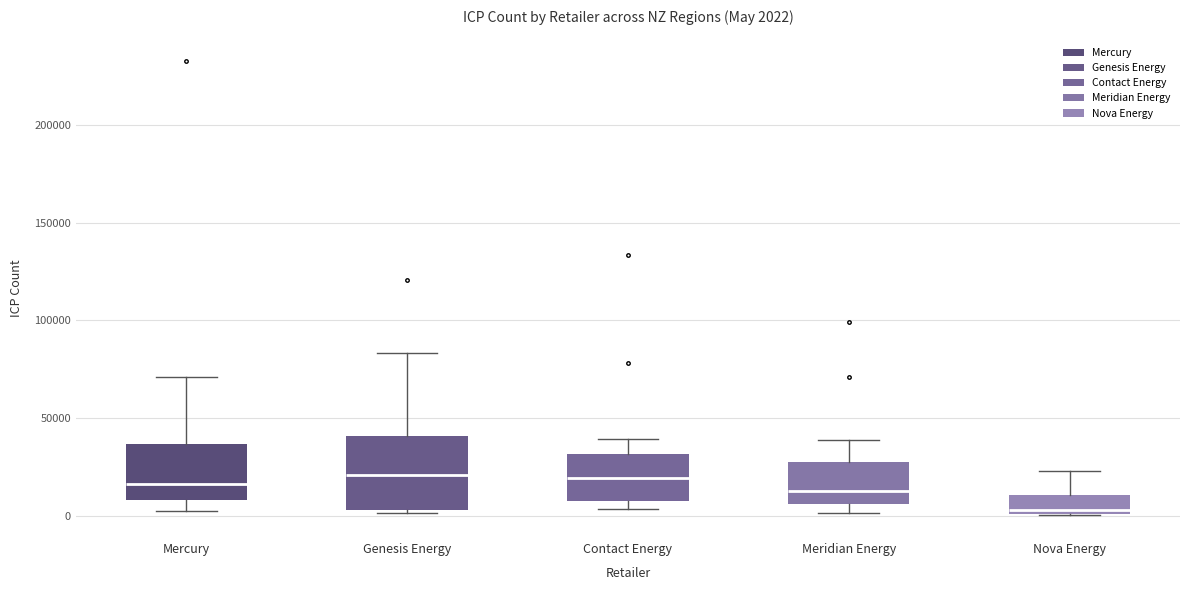

Which box has the lowest median line?

Nova Energy